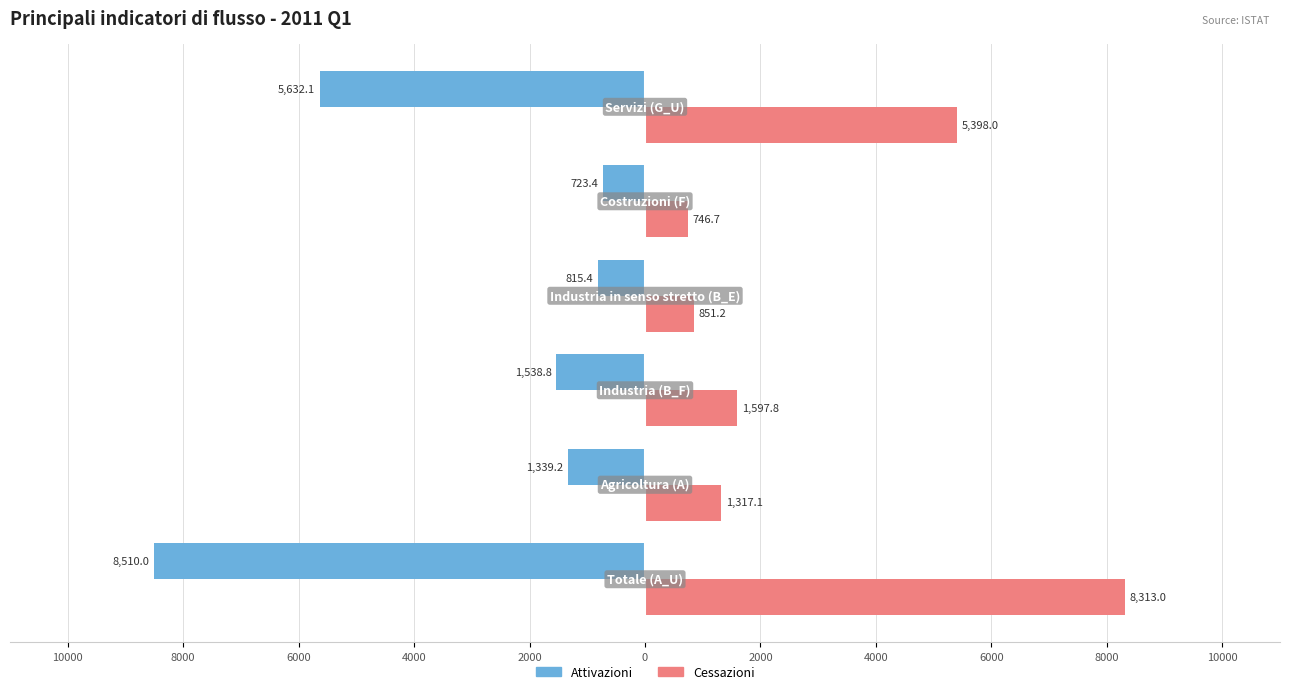

What are all the series names shown in the legend?

Attivazioni, Cessazioni